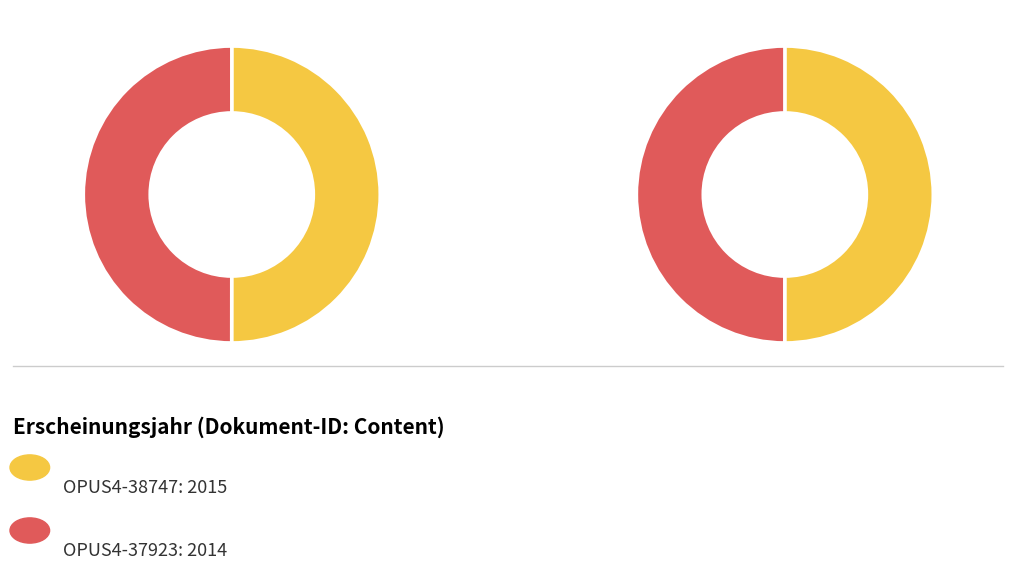

Which slice is the largest?

OPUS4-38747